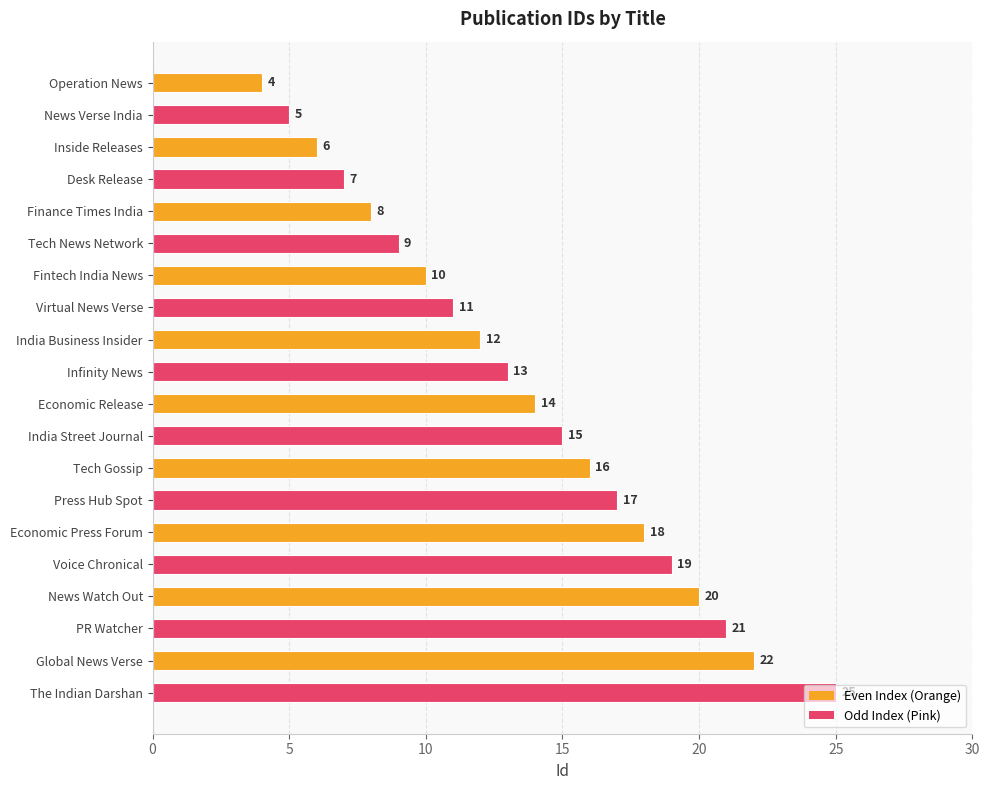

Which label corresponds to the largest value in the chart?

The Indian Darshan